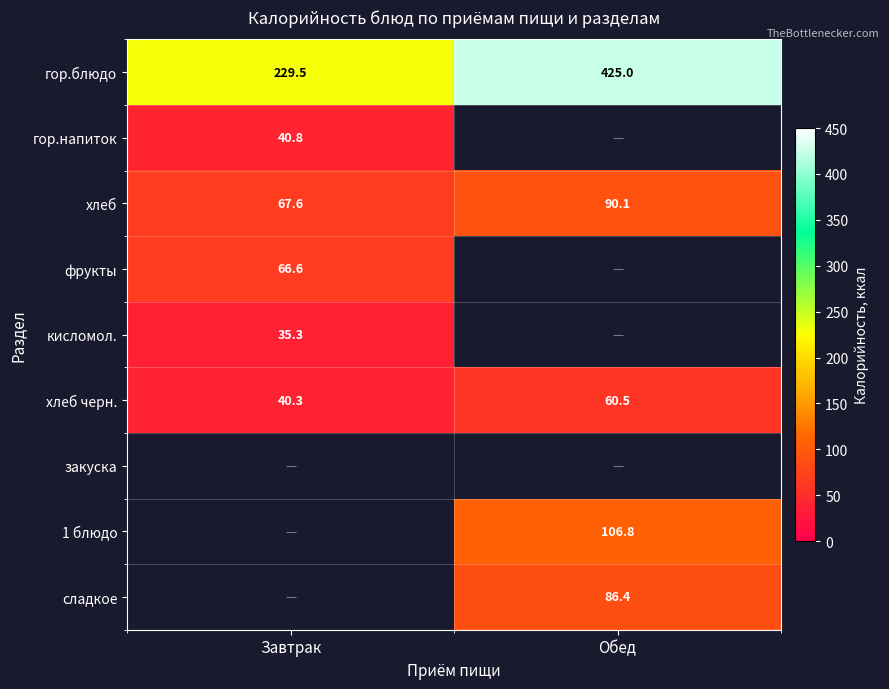

True or false: хлеб has a value of 90.1 at Обед.

True